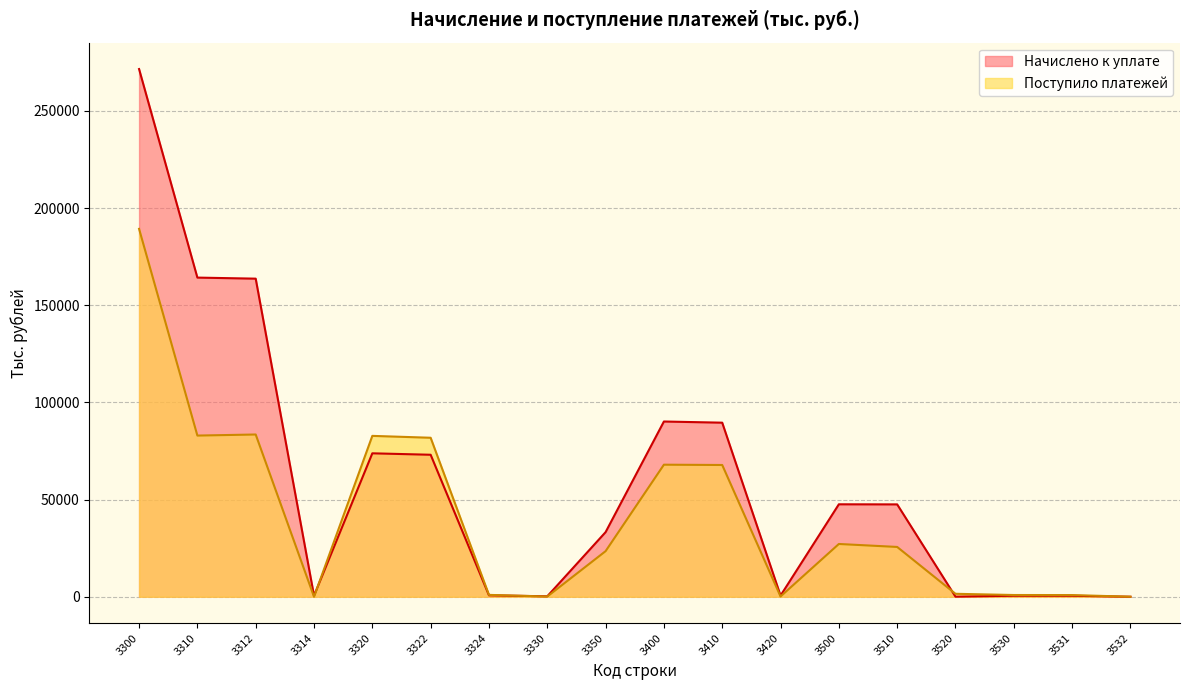

List the series in order of their peak value, lowest first.

Поступило платежей, Начислено к уплате